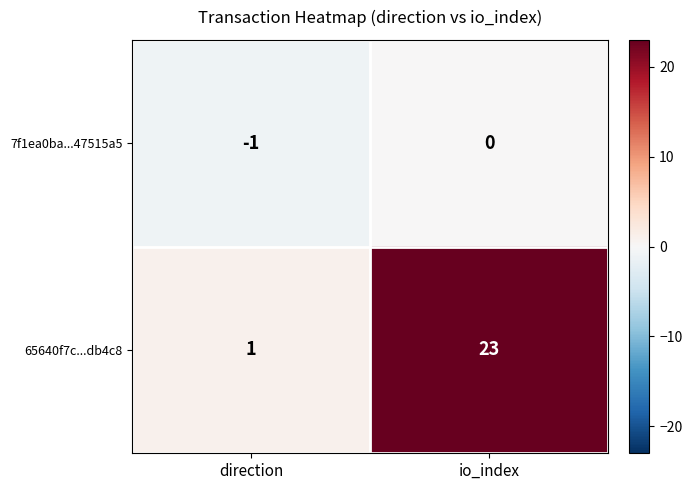

Reading right to left, list all the values displayed in this chart.

7f1ea0ba...47515a5: io_index=0	direction=-1
65640f7c...db4c8: io_index=23	direction=1